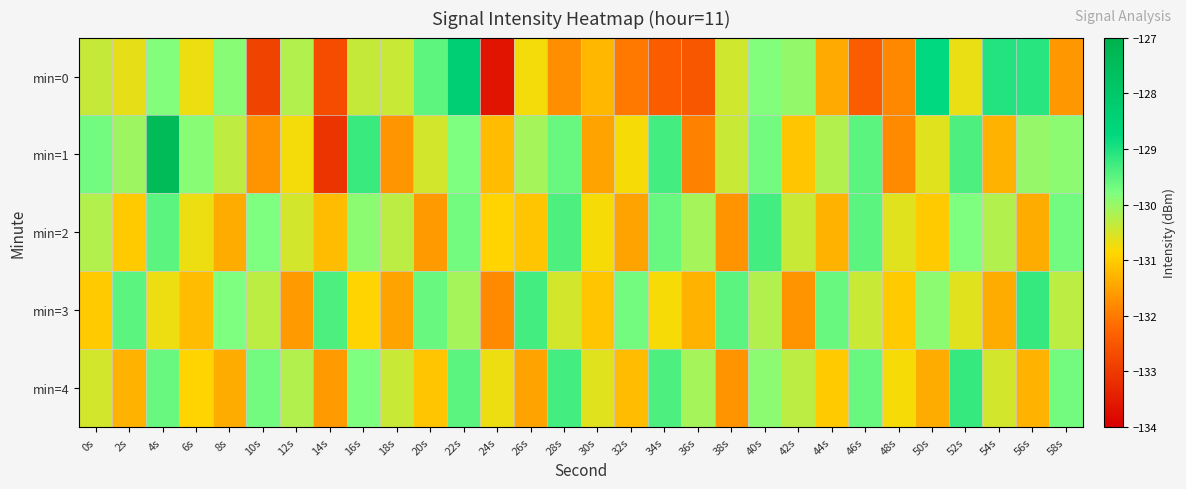

Which series has the largest total across all categories?

min=1